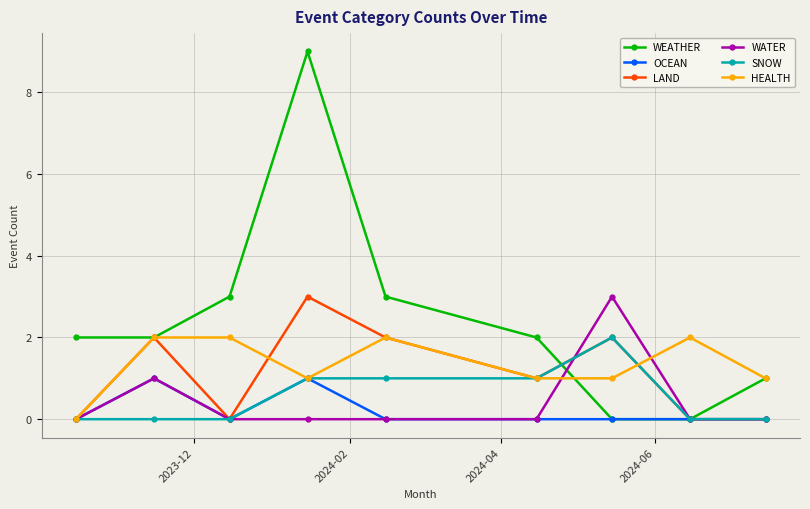

Which series has the largest total across all categories?

WEATHER